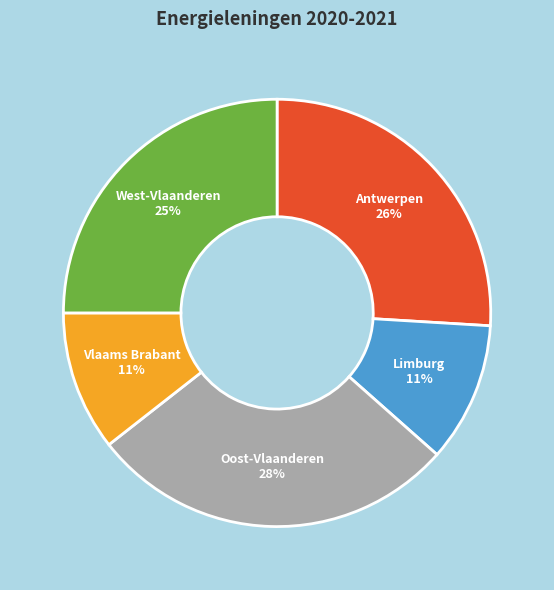

Is the sum of Oost-Vlaanderen and West-Vlaanderen greater than half?

Yes